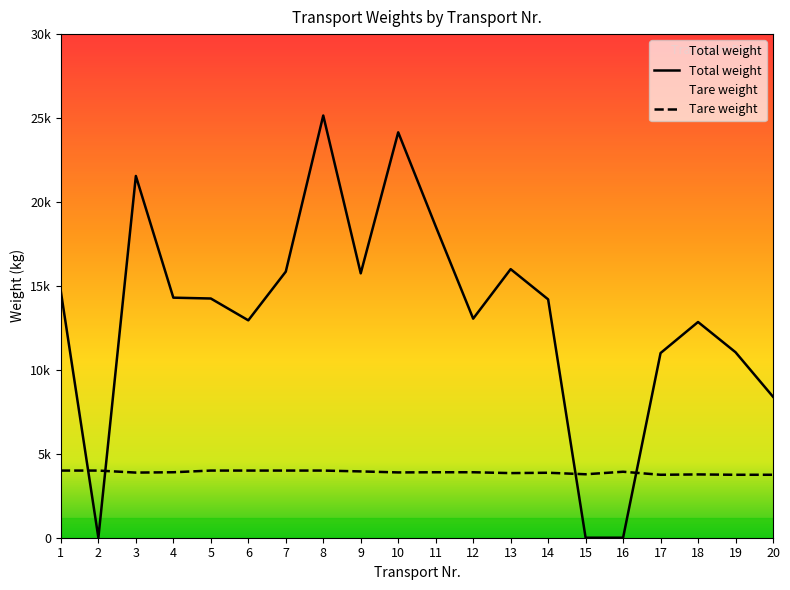

Between 5 and 14, which series saw the biggest shift?

Tare weight